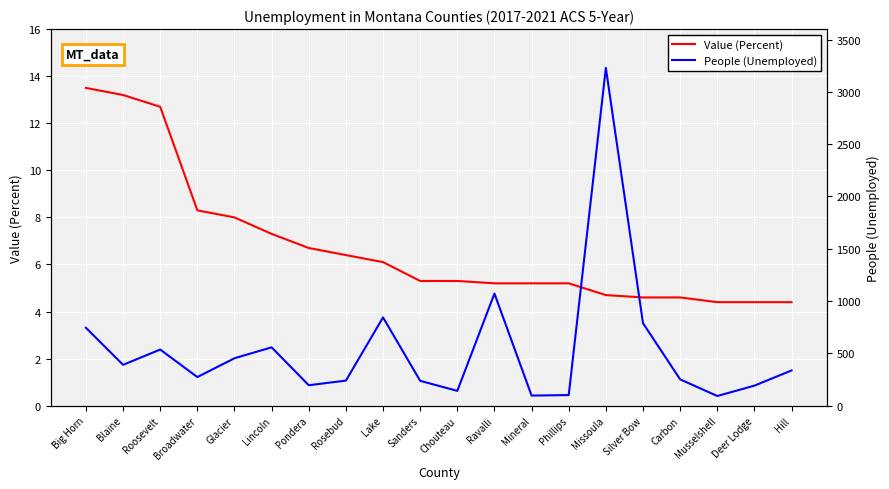

At Musselshell, list the series in order from largest to smallest.

People (Unemployed), Value (Percent)